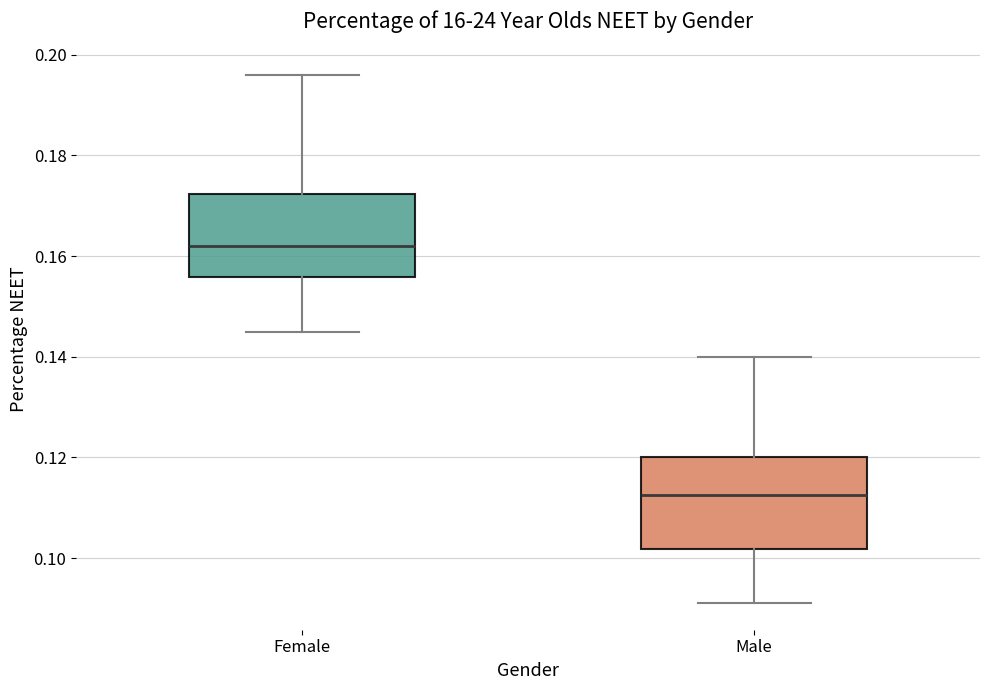

Reading left to right, transcribe this box plot: for each box, give where its median line is, the range the box spans, and where its two whiskers end, as read against the y-axis. The values are not printed on the chart, so give them approximately, as read against the axis.

Female: median 0.162, box 0.156 to 0.172, whiskers 0.146 to 0.196
Male: median 0.112, box 0.102 to 0.120, whiskers 0.092 to 0.140